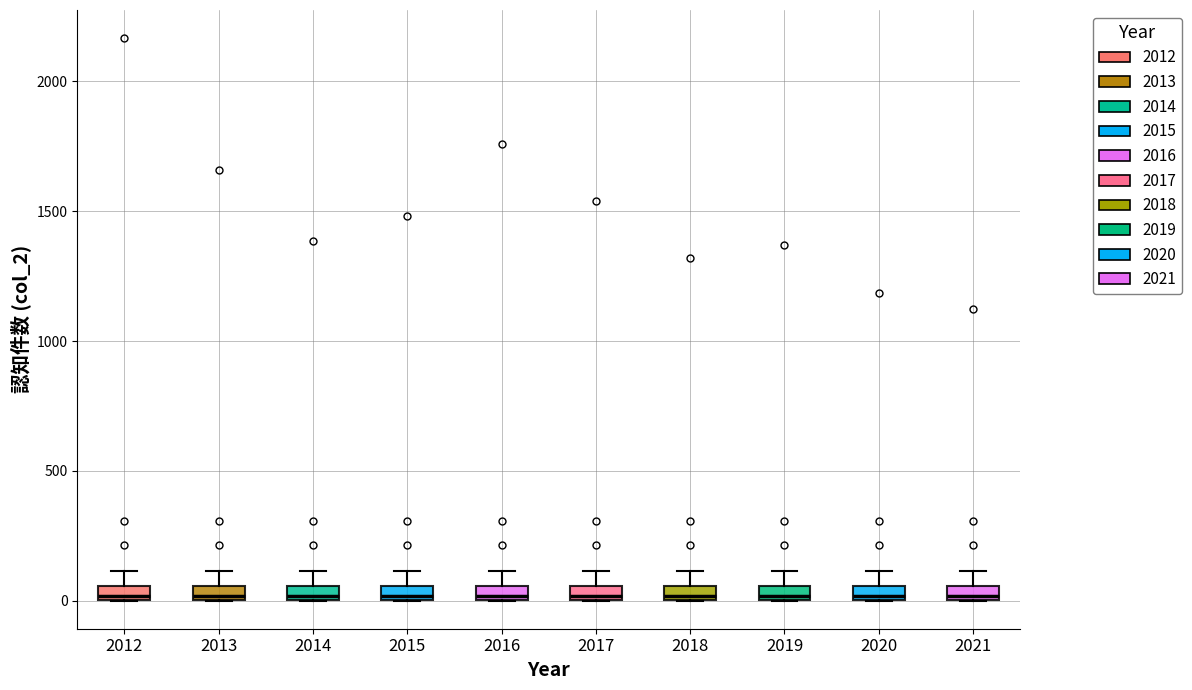

Where does the upper whisker of the box at x = 2020 end on the y-axis? The values are not printed on the chart, so give them approximately, as read against the axis.

100